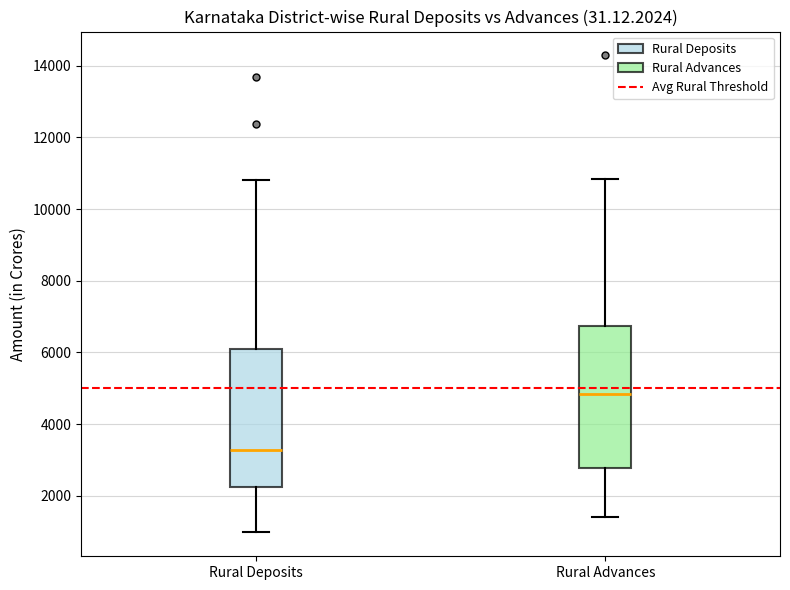

Reading left to right, transcribe this box plot: for each box, give where its median line is, the range the box spans, and where its two whiskers end, as read against the y-axis. The values are not printed on the chart, so give them approximately, as read against the axis.

Rural Deposits: median 3200, box 2200 to 6000, whiskers 1000 to 10800
Rural Advances: median 4800, box 2800 to 6800, whiskers 1400 to 10800